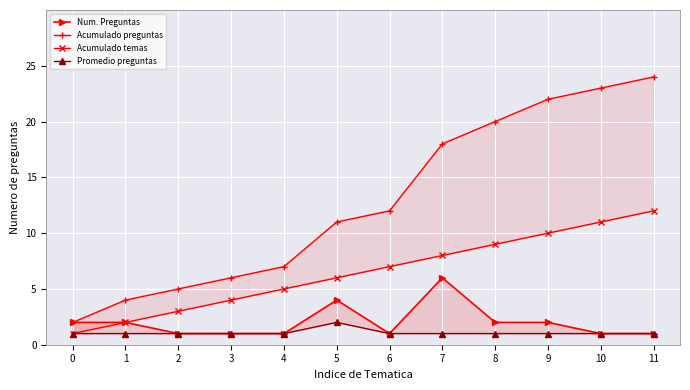

How many values in the Acumulado temas series exceed 7?

5